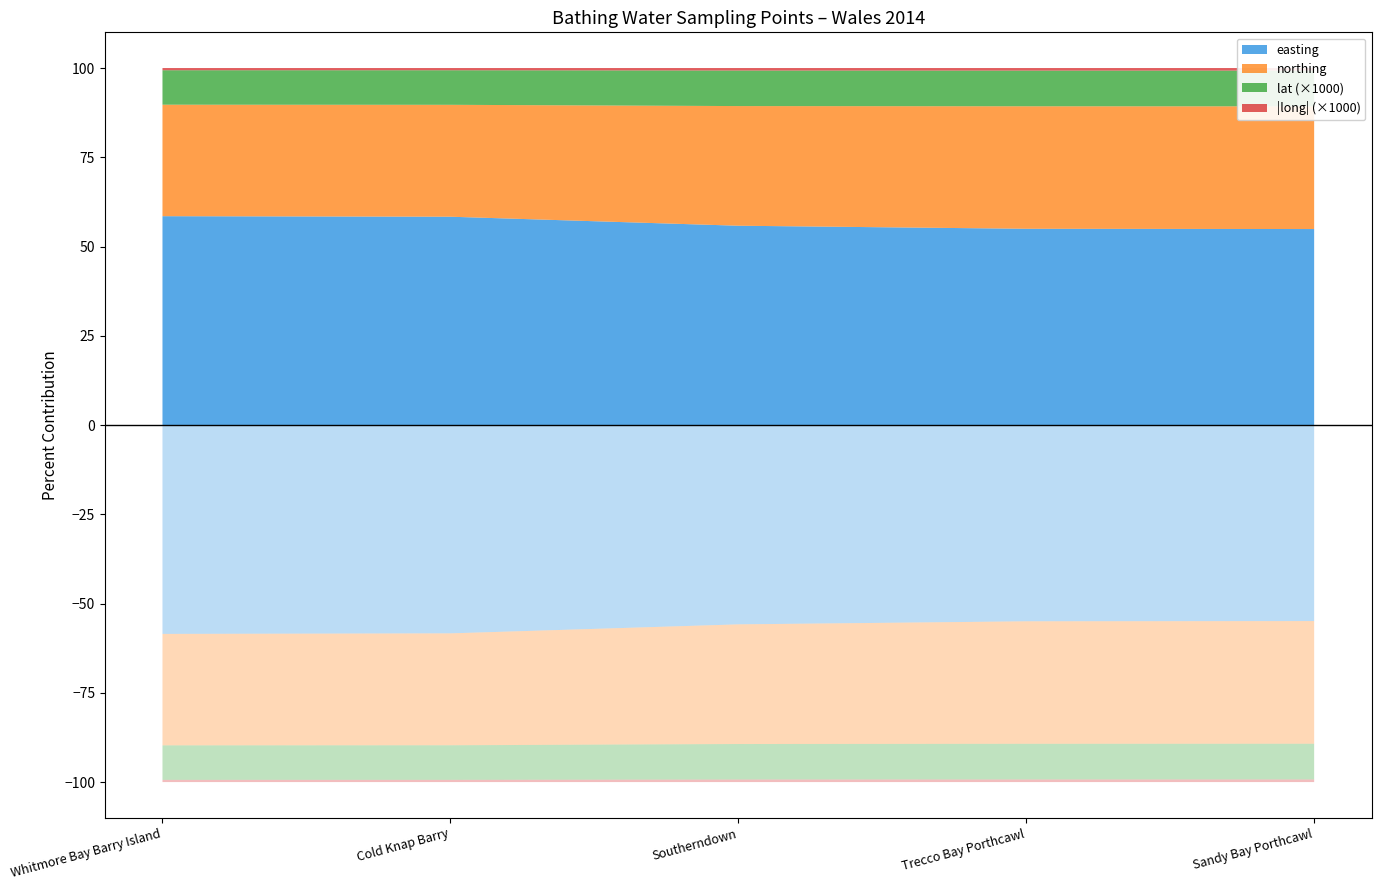

Reading left to right, list all the values displayed in this chart.

easting: Whitmore Bay Barry Island=311450.0	Cold Knap Barry=309854.0	Southerndown=288465.0	Trecco Bay Porthcawl=283091.0	Sandy Bay Porthcawl=282448.0
northing: Whitmore Bay Barry Island=166250.0	Cold Knap Barry=166455.0	Southerndown=173155.0	Trecco Bay Porthcawl=176675.0	Sandy Bay Porthcawl=176839.0
lat: Whitmore Bay Barry Island=51.4	Cold Knap Barry=51.4	Southerndown=51.4	Trecco Bay Porthcawl=51.5	Sandy Bay Porthcawl=51.5
long: Whitmore Bay Barry Island=-3.3	Cold Knap Barry=-3.3	Southerndown=-3.6	Trecco Bay Porthcawl=-3.7	Sandy Bay Porthcawl=-3.7